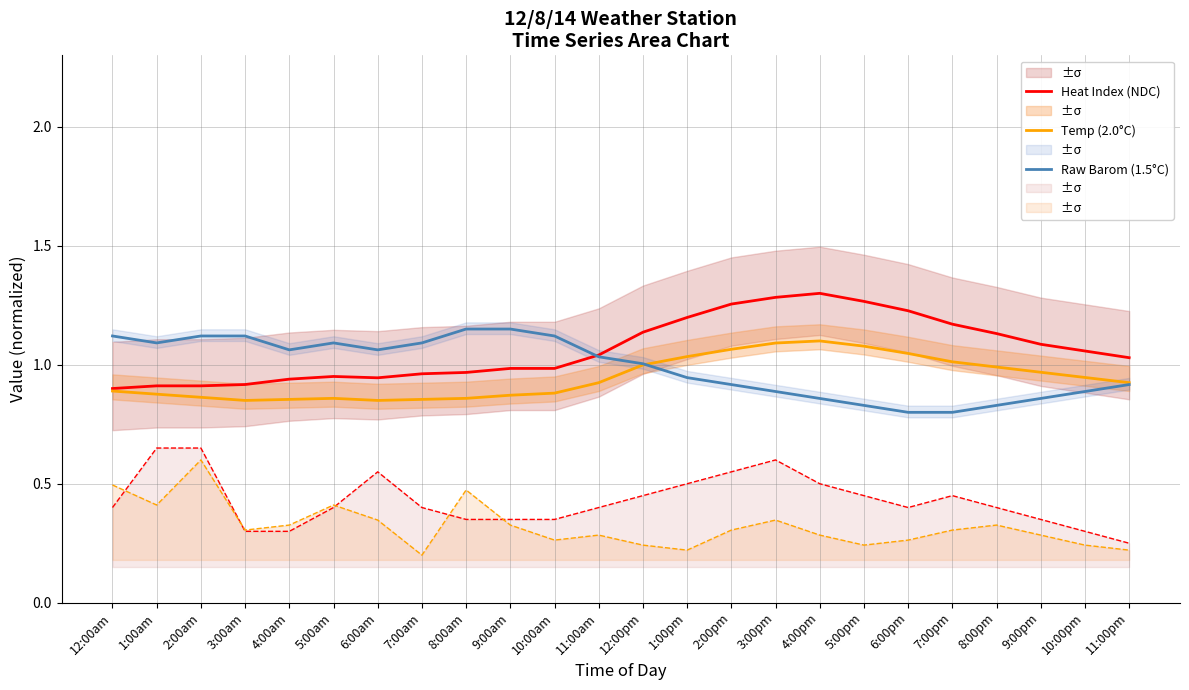

What is the total value across all series at 5:00am?

2.9